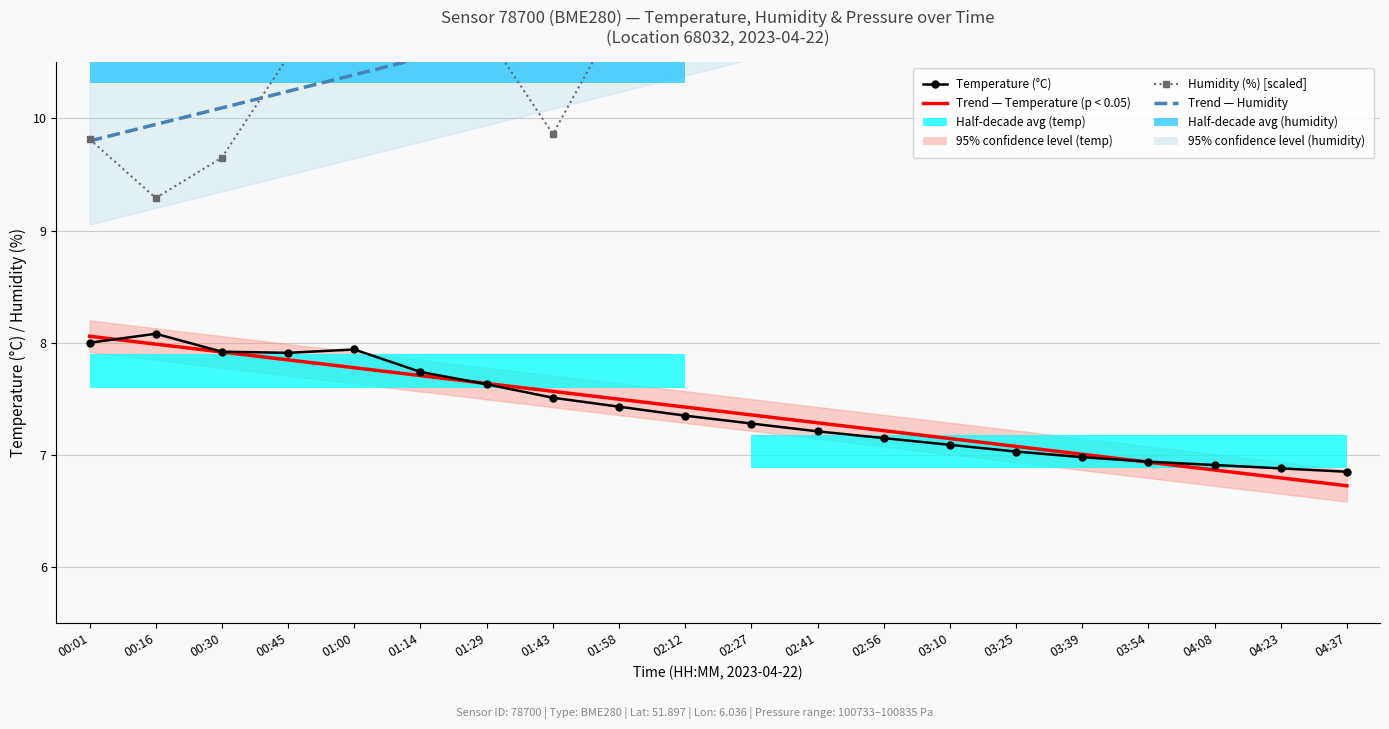

At which category is the sum across all series the highest?

04:37